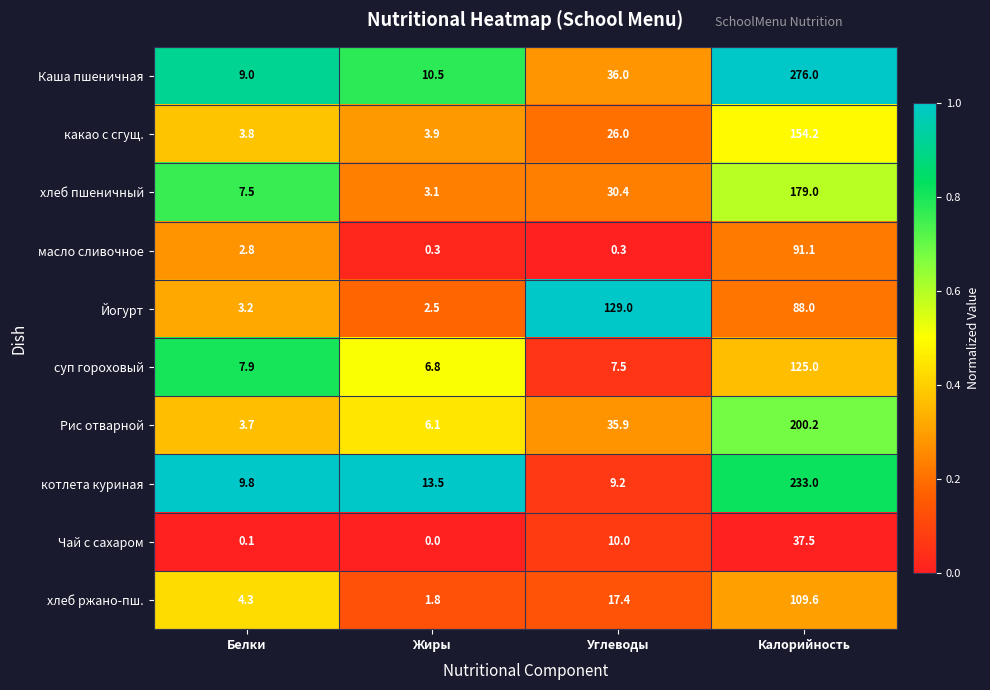

Where is хлеб пшеничный nearest to the value 91?

Углеводы